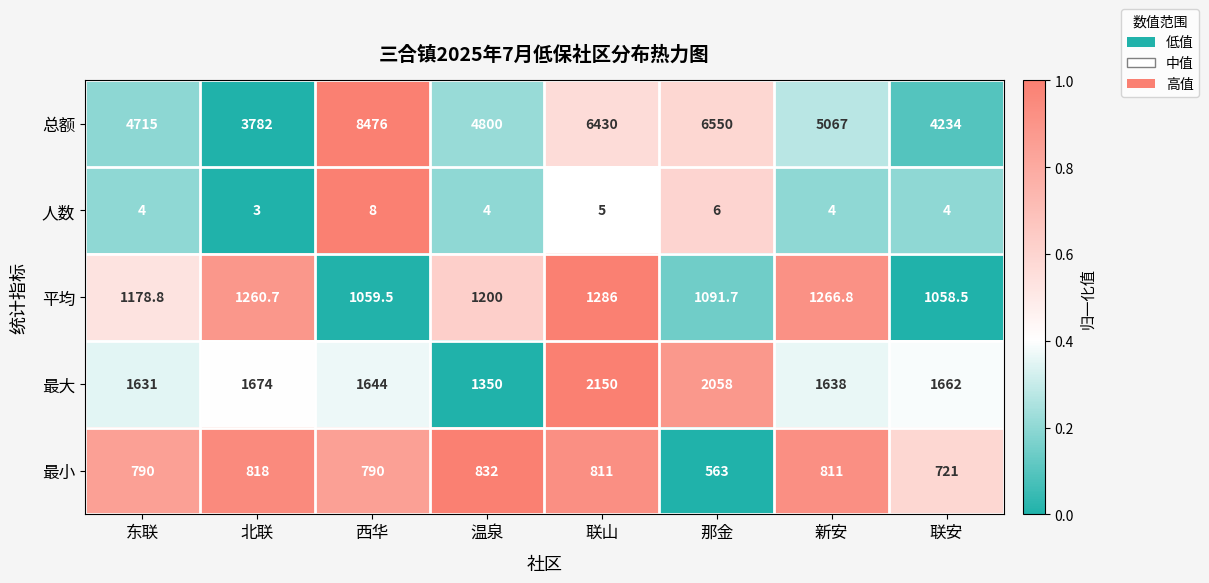

The 最小 series shows 1174.0 at 温泉. True or false?

False